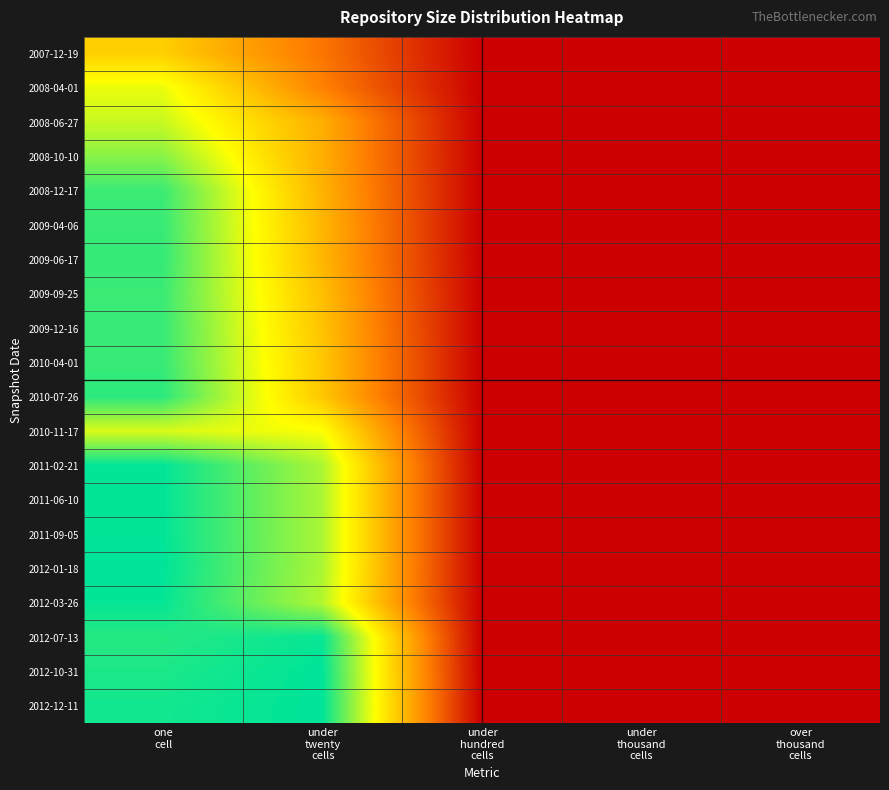

What is the total value across all series at under
twenty
cells?

12.6